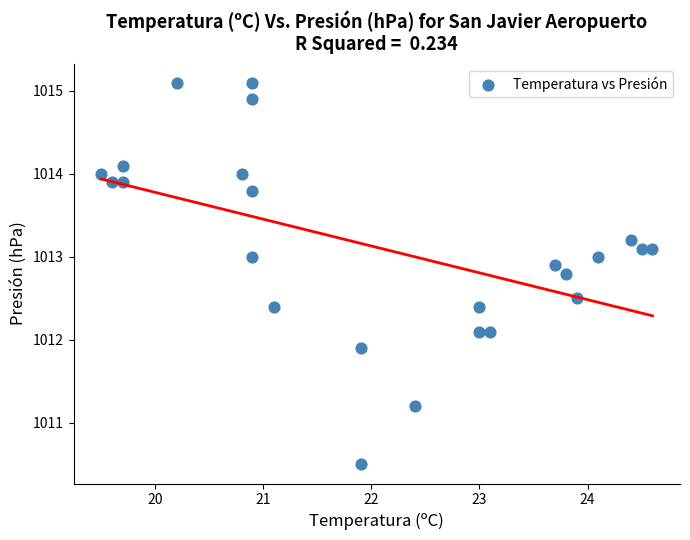

What is the range of X values (max minus min)?

5.1